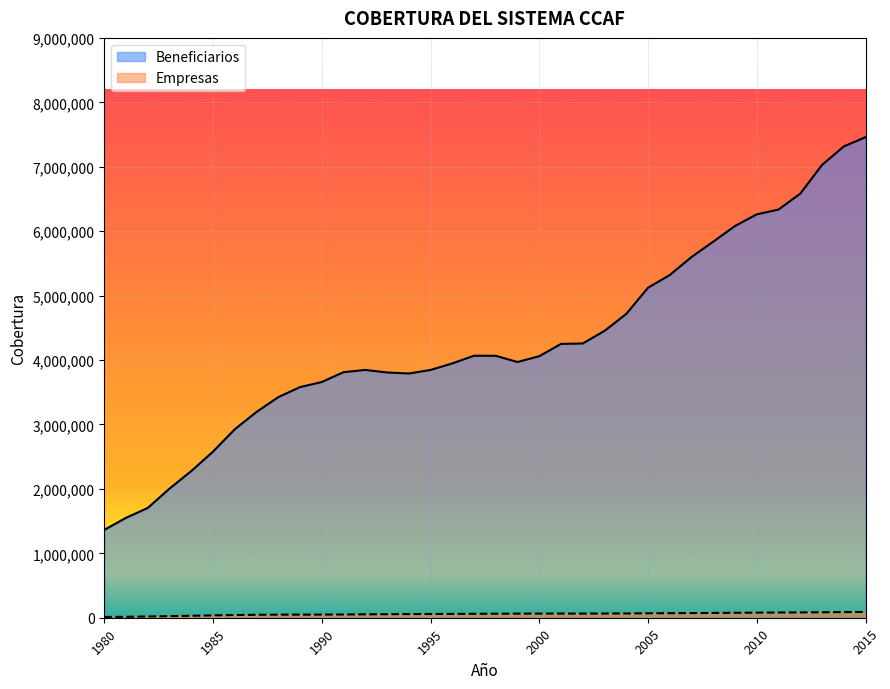

List the labels in order of Beneficiarios value, largest first.

2015, 2014, 2013, 2012, 2011, 2010, 2009, 2008, 2007, 2006, 2005, 2004, 2003, 2002, 2001, 1997, 1998, 2000, 1999, 1996, 1992, 1995, 1991, 1993, 1994, 1990, 1989, 1988, 1987, 1986, 1985, 1984, 1983, 1982, 1981, 1980